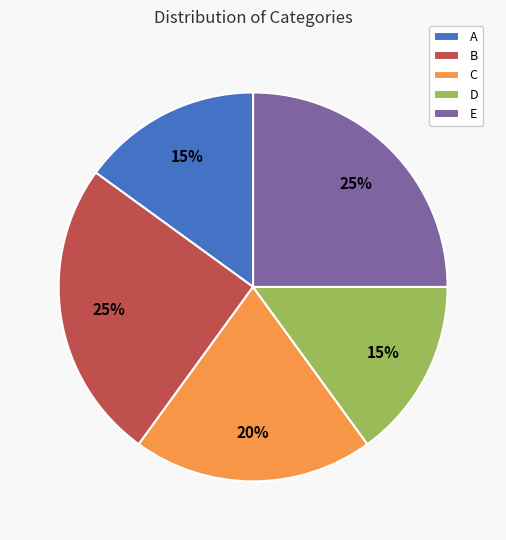

Is there a majority slice in this chart?

No